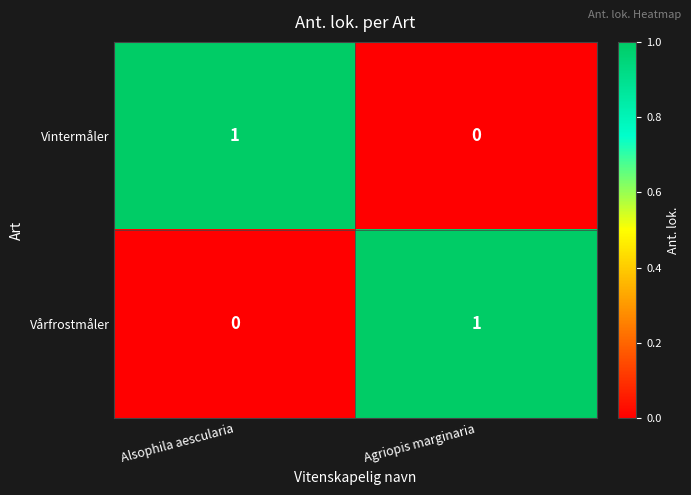

Where is Vintermåler nearest to the value 0?

Agriopis marginaria